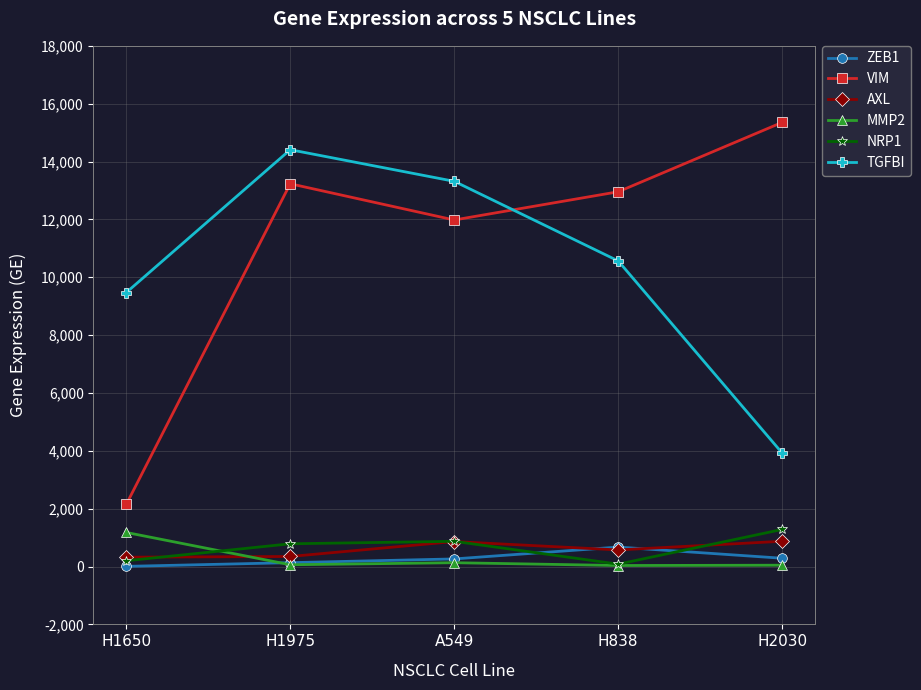

What is the label of the 3rd point from the right?

A549